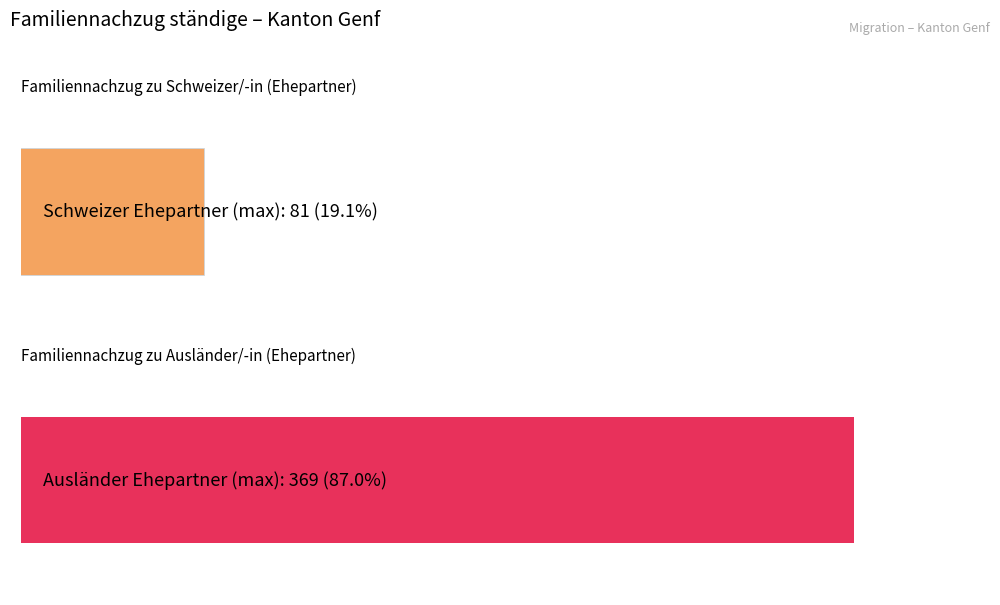

What are all the series names shown in the legend?

Familiennachzug zu Schweizer/-in (Ehepartner), Familiennachzug zu Ausländer/-in (Ehepartner)